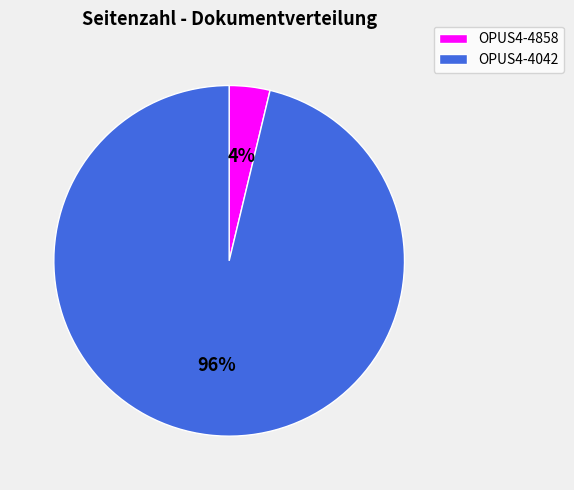

Rank the categories by value from highest to lowest.

OPUS4-4042, OPUS4-4858